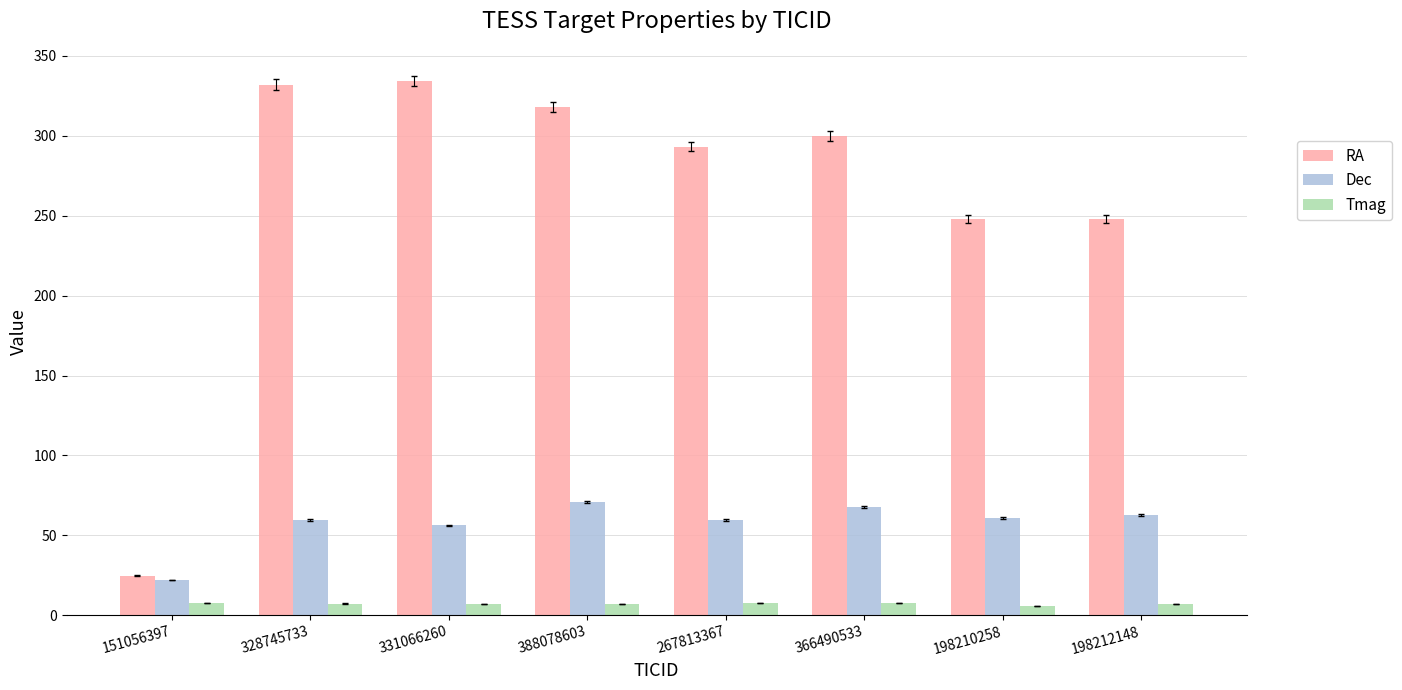

Is it true that RA equals 317.9 at 388078603?

True